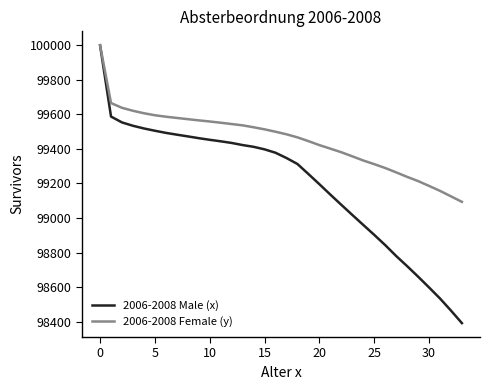

Which series has the widest spread of values?

2006-2008 Male (x)